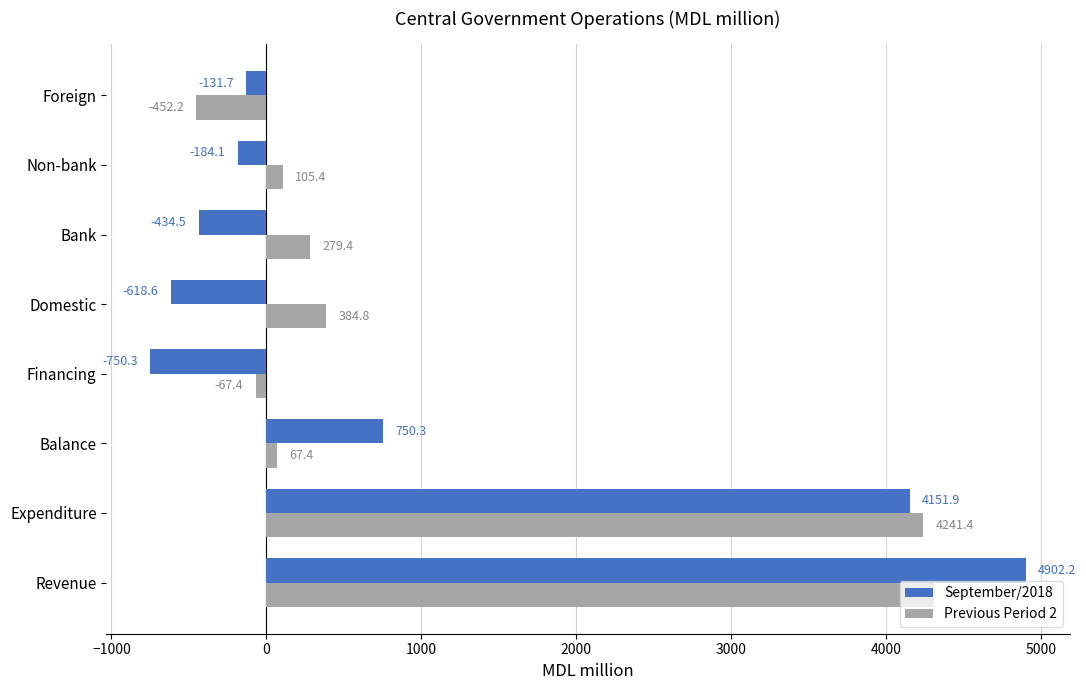

What is the minimum value shown in the chart?

-750.3